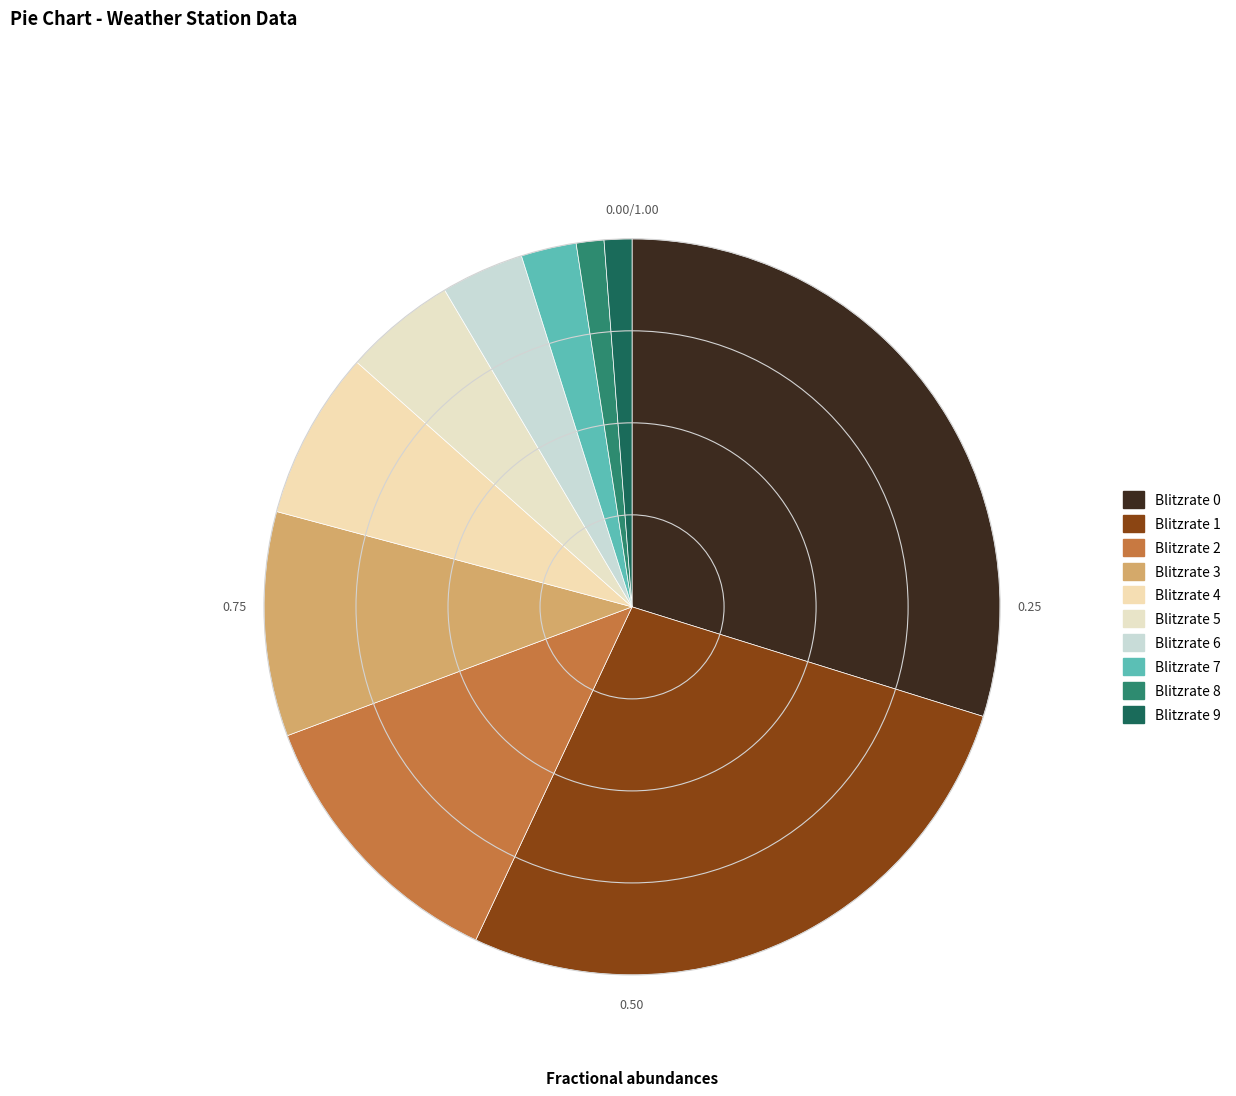

Count the number of slices in the pie.

10